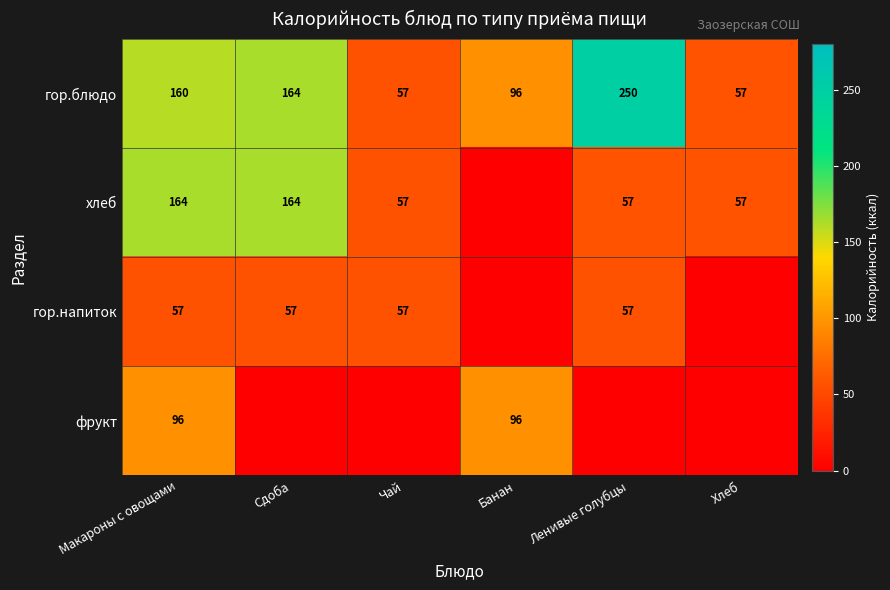

What is the maximum value shown in the chart?

250.0